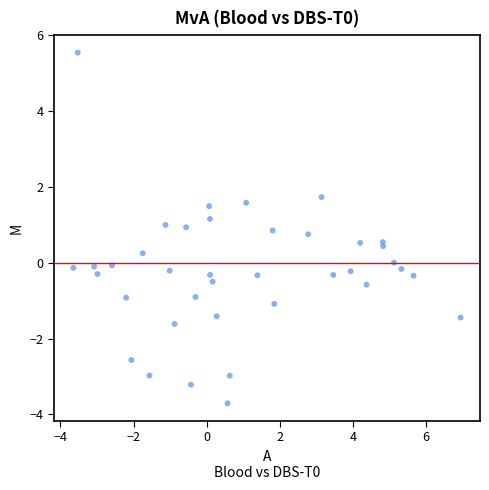

What is the range of Y values (max minus min)?

9.2